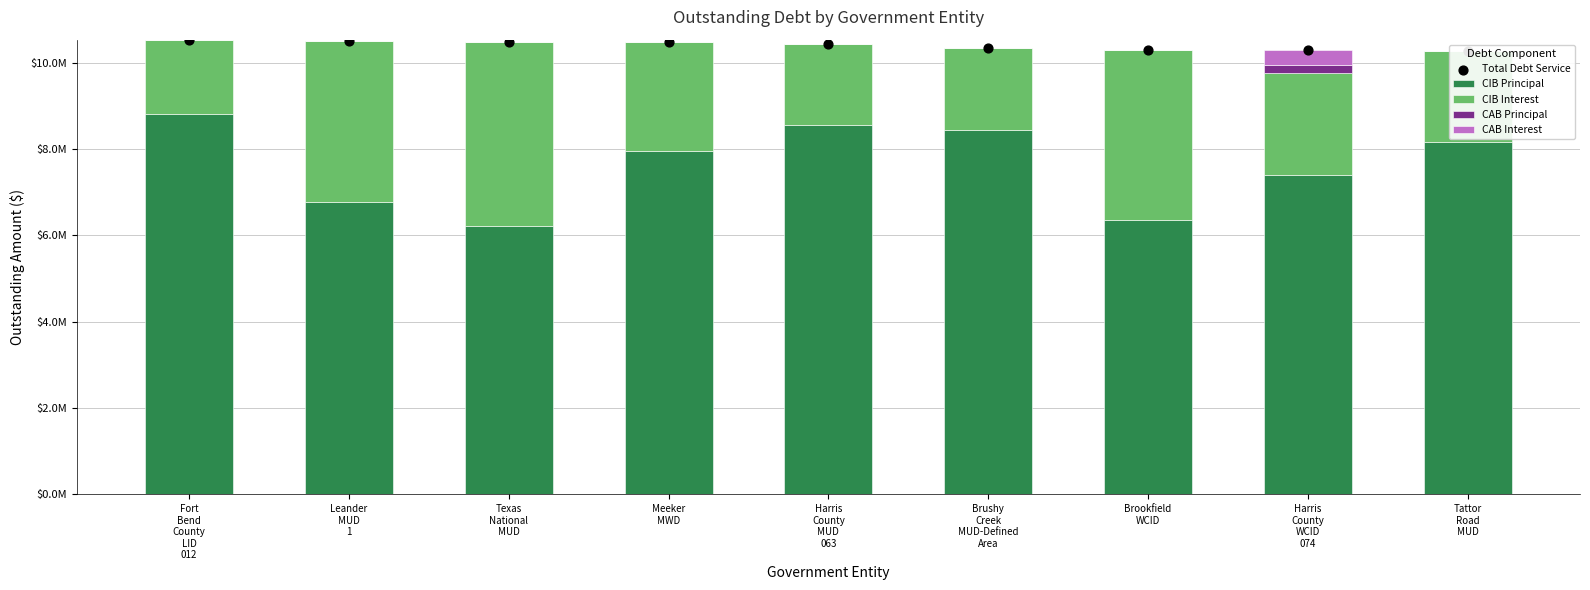

At how many categories does at least one series exceed 9843533?

9